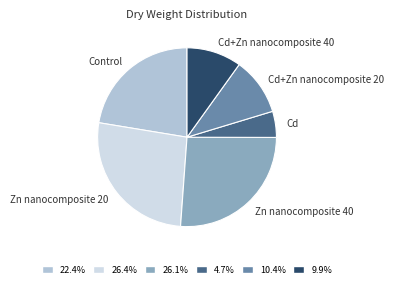

Does Cd+Zn nanocomposite 40 represent more than half of the total?

No